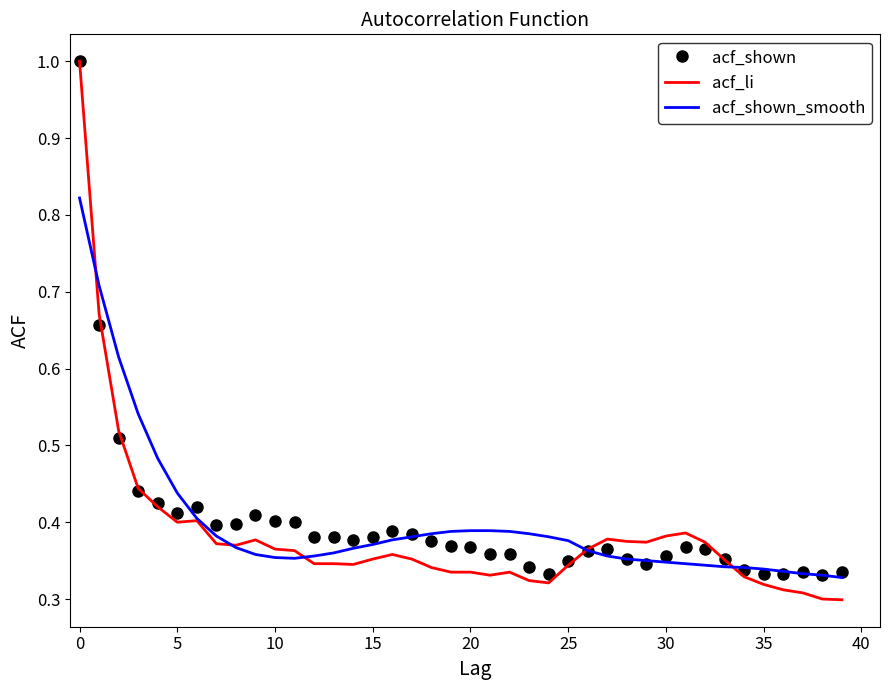

Which series has the largest range (max minus min)?

acf_li